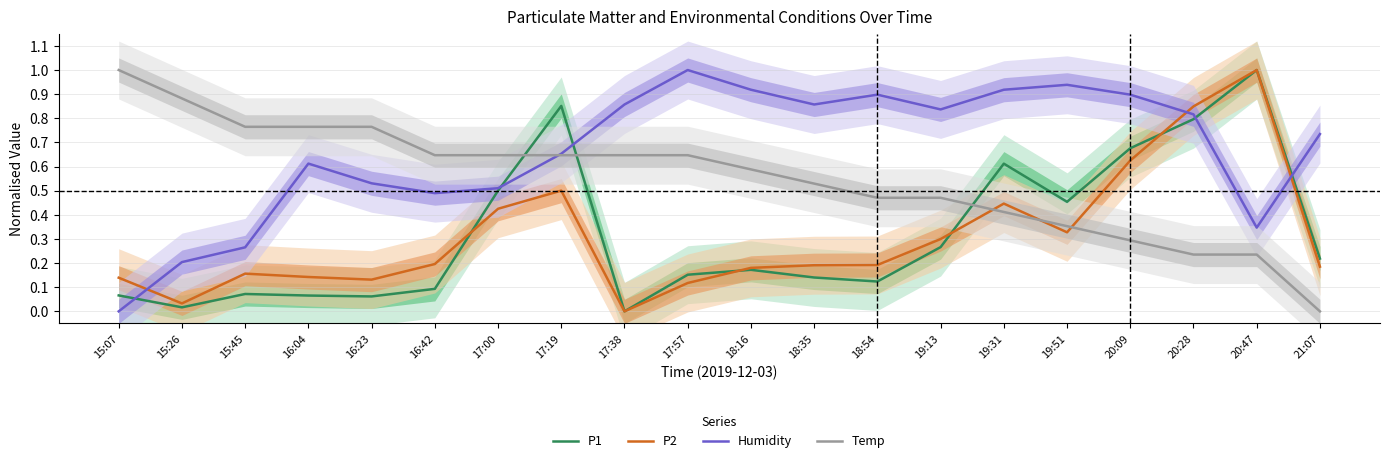

What is the difference between the highest and lowest values at 20:47?

0.8